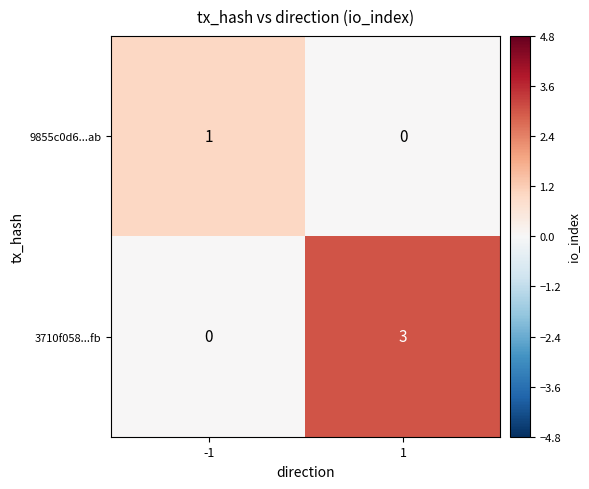

What is the difference between the highest and lowest values at 1?

3